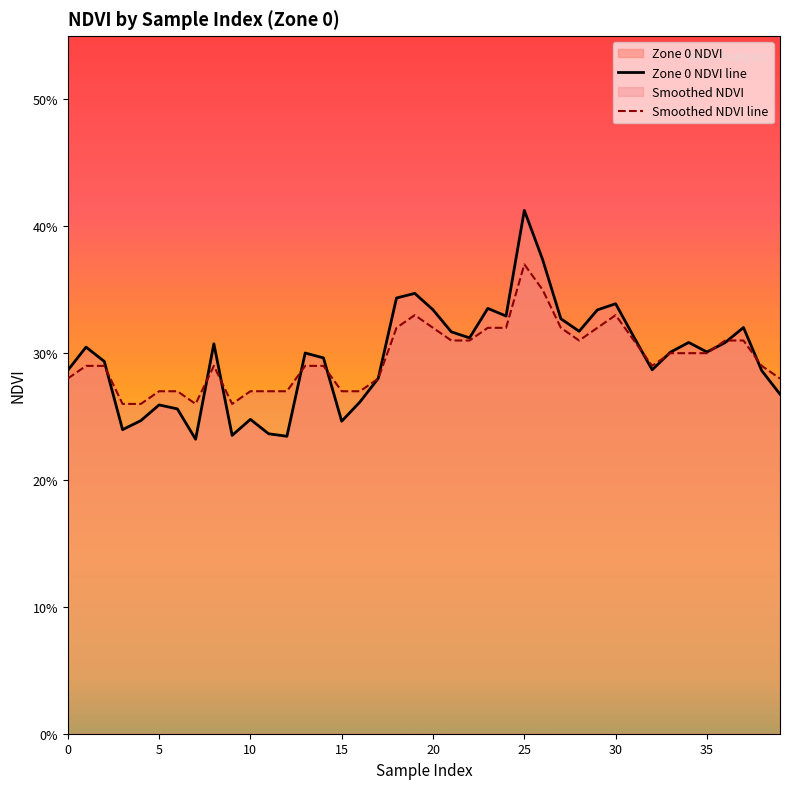

How many intersections are there between Zone 0 NDVI line and Smoothed NDVI line?

11